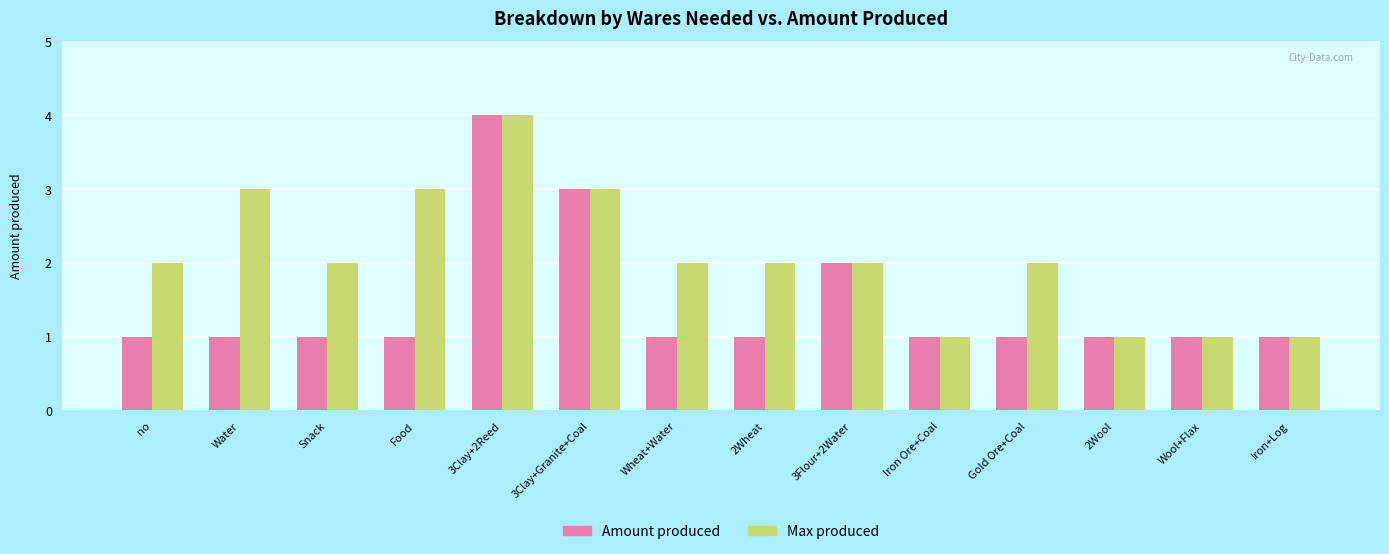

Reading left to right, list all the values displayed in this chart.

Amount produced: 1	1	1	1	4	3	1	1	2	1	1	1	1	1
Max produced: 2	3	2	3	4	3	2	2	2	1	2	1	1	1